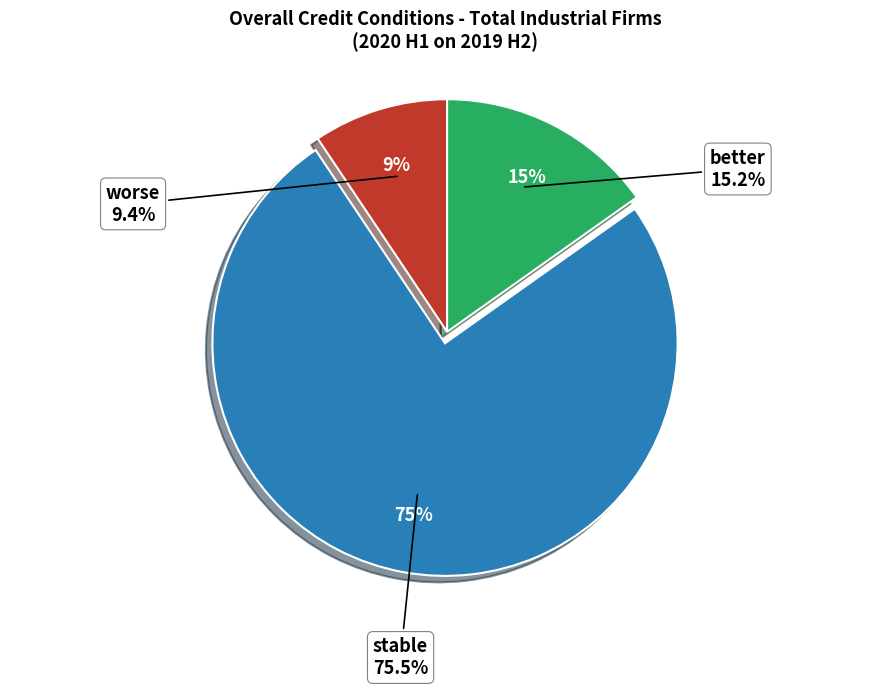

To the nearest percent, what is the average slice percentage?

33%